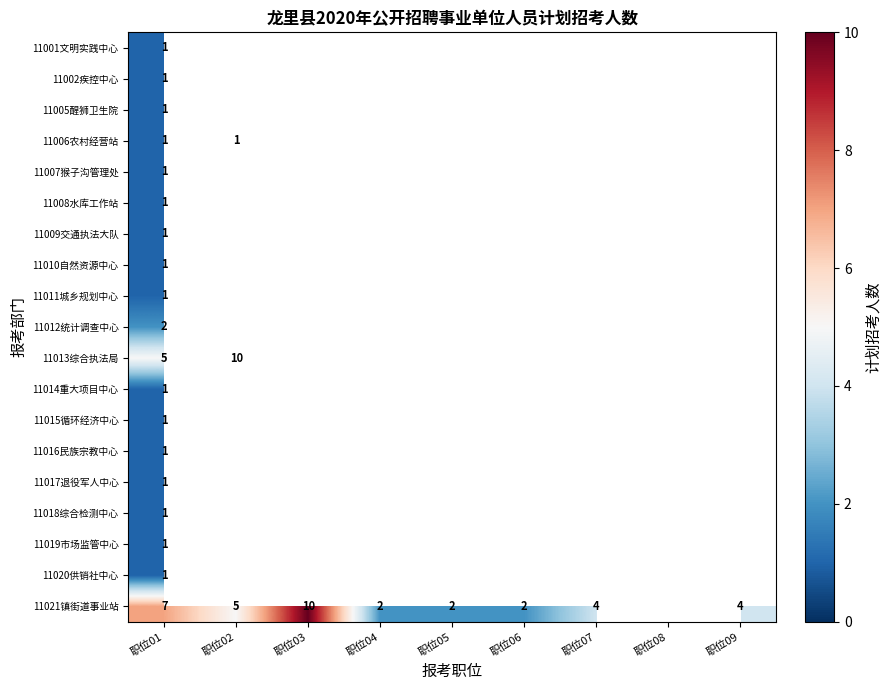

Is the value of 11013综合执法局 at 职位02 greater than the value of 11016民族宗教中心 at 职位01?

Yes